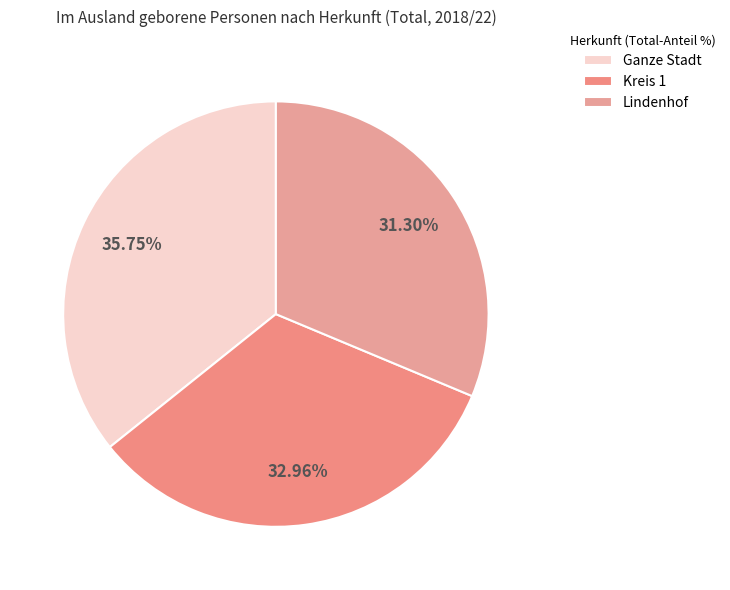

To the nearest percent, what portion does Ganze Stadt represent?

36%